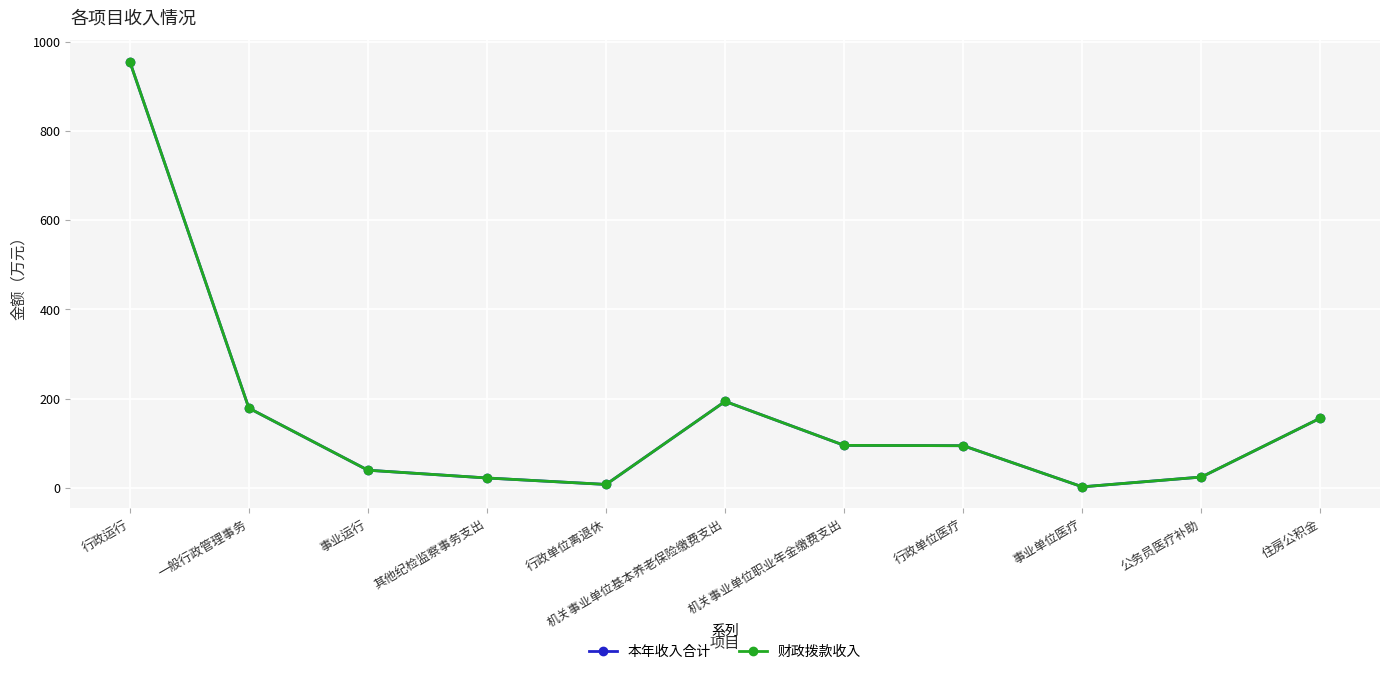

Does the chart have visible grid lines?

Yes